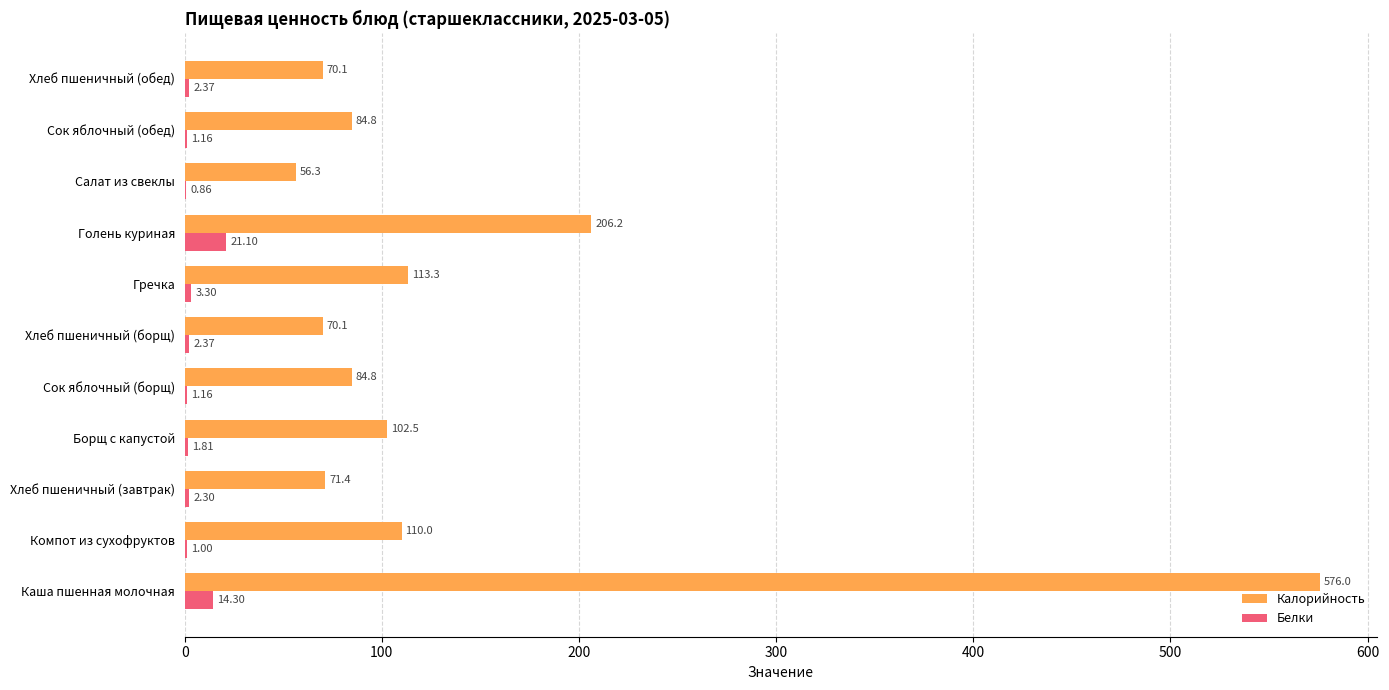

At which label is Калорийность closest to 316?

Голень куриная